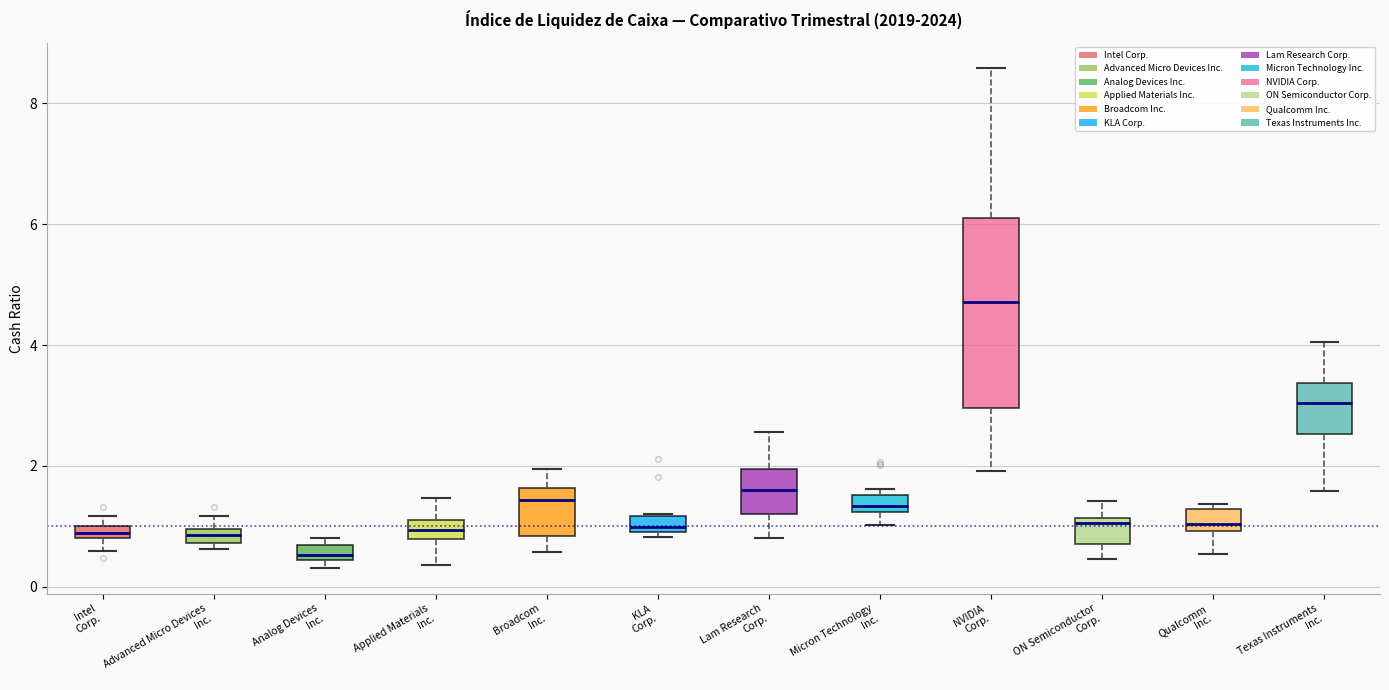

Where is the upper edge of the box for Analog Devices Inc. on the y-axis? The values are not printed on the chart, so give them approximately, as read against the axis.

0.6